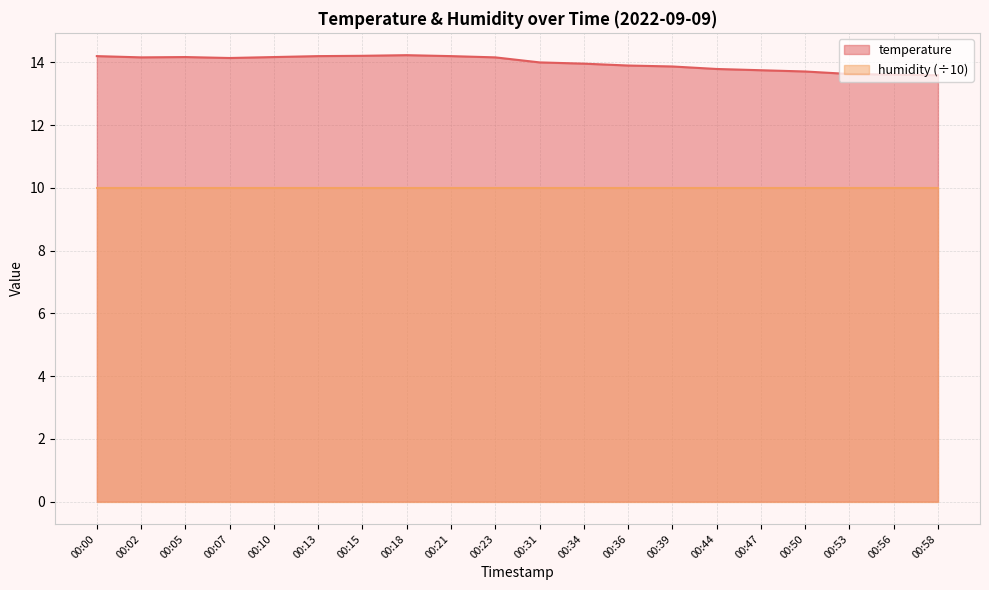

What is the change in value from 00:00 to 00:44?

-0.4